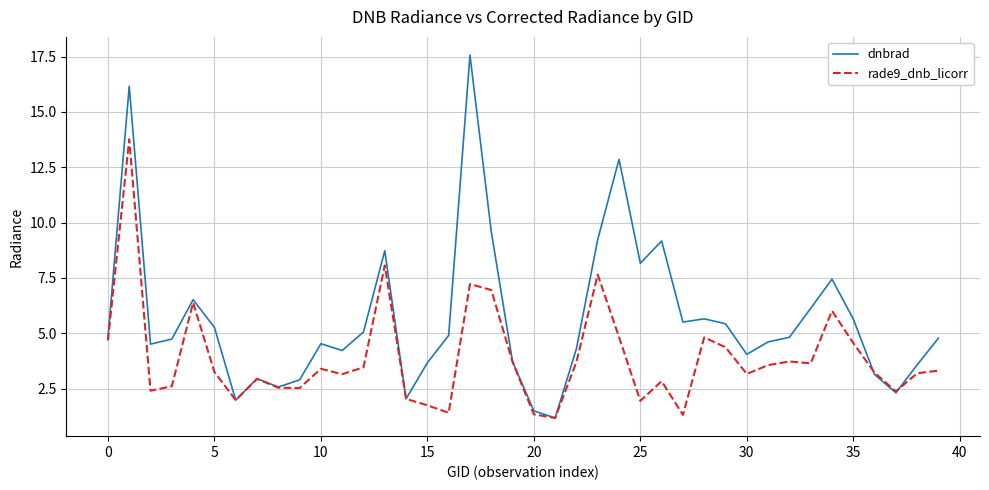

Rank the series by their maximum value, from lowest to highest.

rade9_dnb_licorr, dnbrad